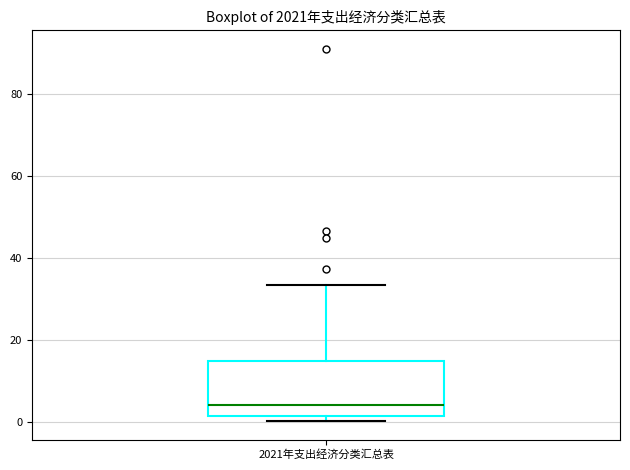

Where is the upper edge of the box for 2021年支出经济分类汇总表 on the y-axis? The values are not printed on the chart, so give them approximately, as read against the axis.

14